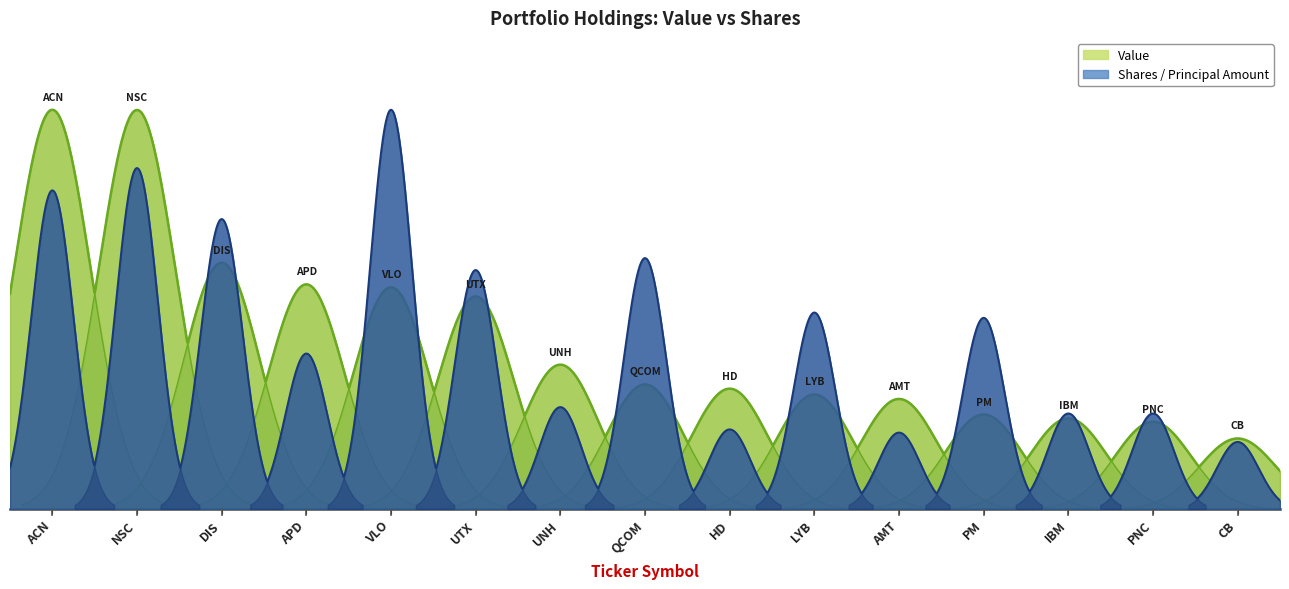

Count the number of data series in this chart.

2